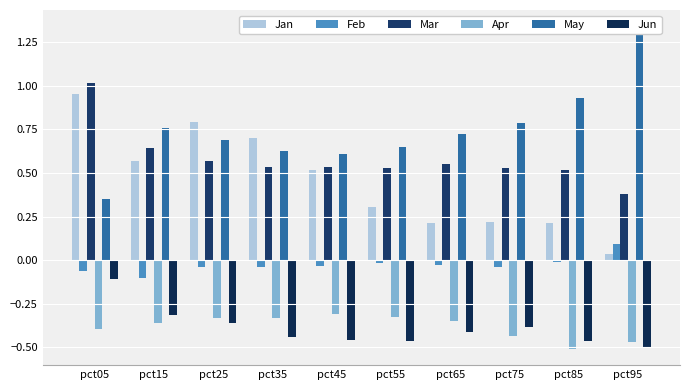

How many data points in Feb are above 0?

1